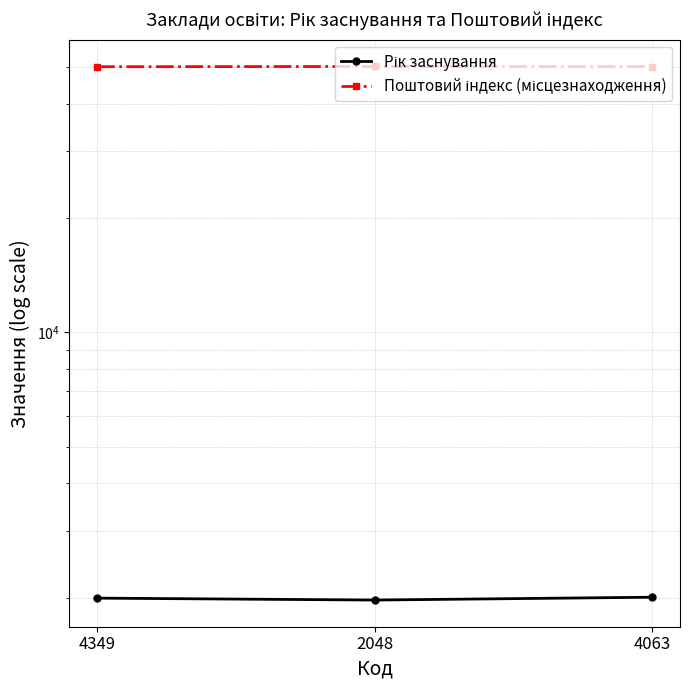

Reading left to right, what are all the values shown in this chart?

Рік заснування: 4349=1994	2048=1971	4063=2005
Поштовий індекс (місцезнаходження): 4349=50026	2048=50102	4063=50064